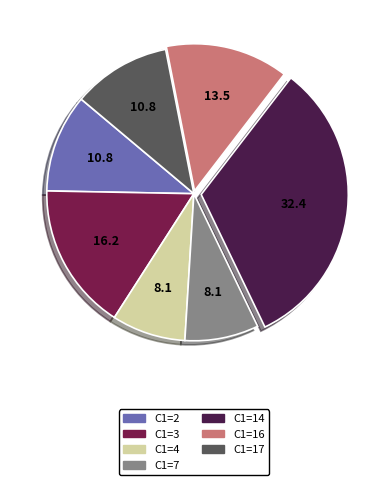

Does C1=3 account for over 50% of the chart?

No